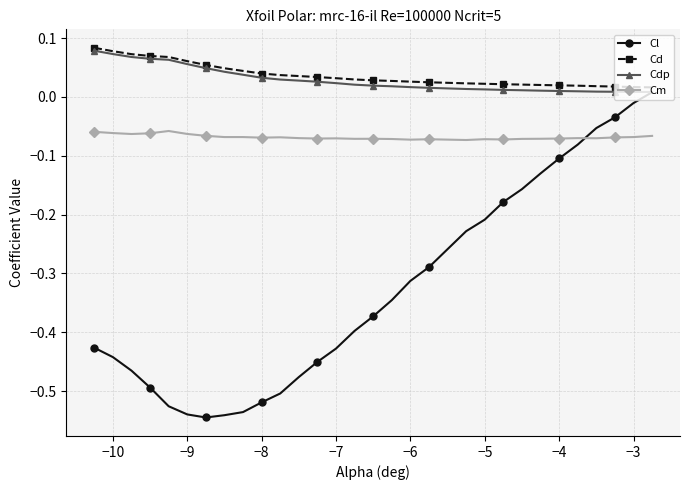

Which series has the largest range (max minus min)?

Cl